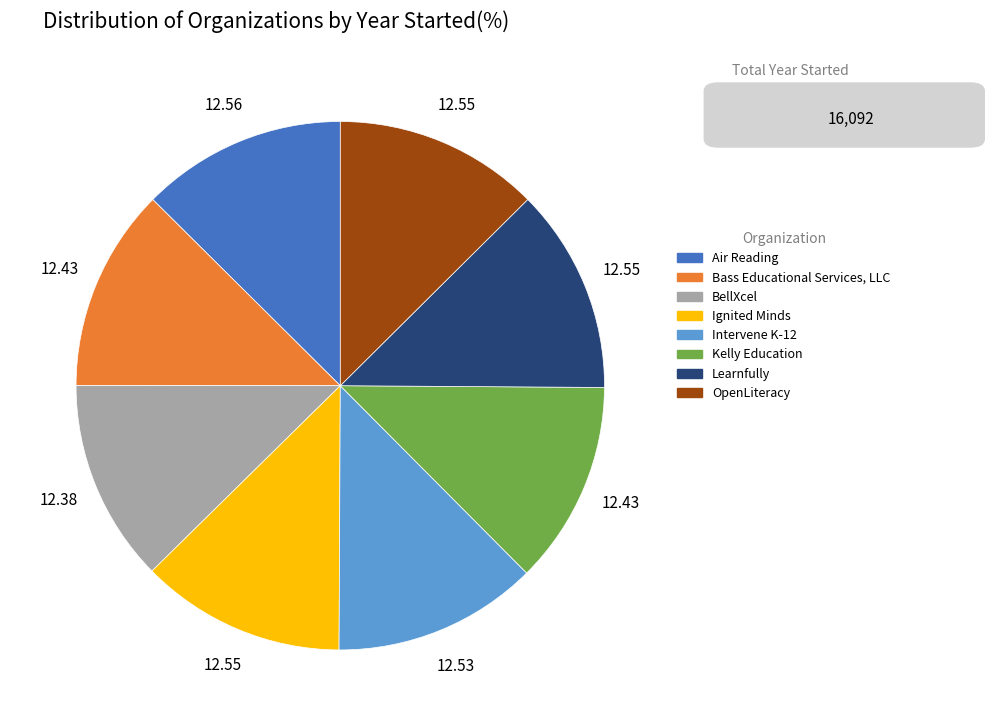

Does any single category account for the majority?

No